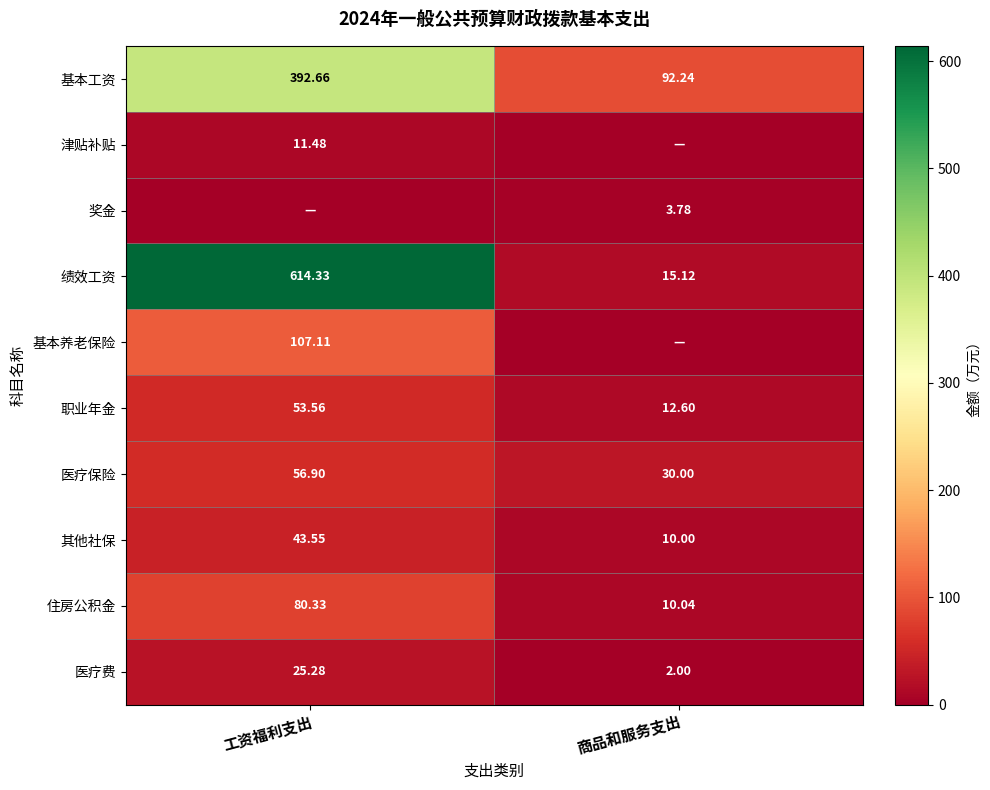

What is the difference between the maximum and minimum values in the 绩效工资 series?

599.2